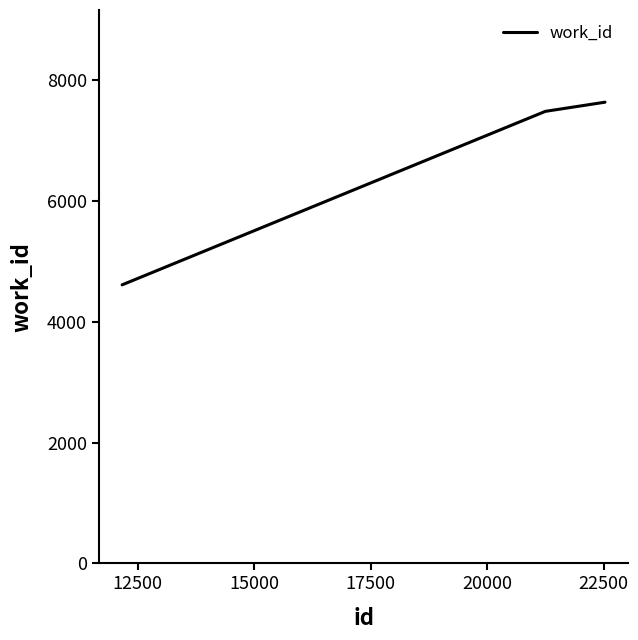

True or false: there are more than 2 points higher than both neighbors.

False